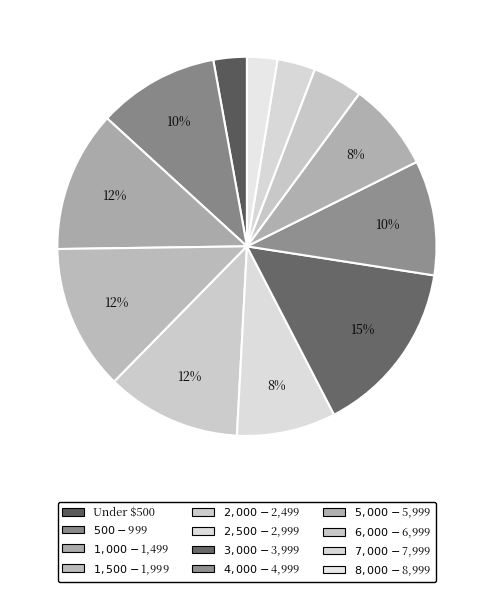

Does $4,000 - $4,999 represent more than half of the total?

No